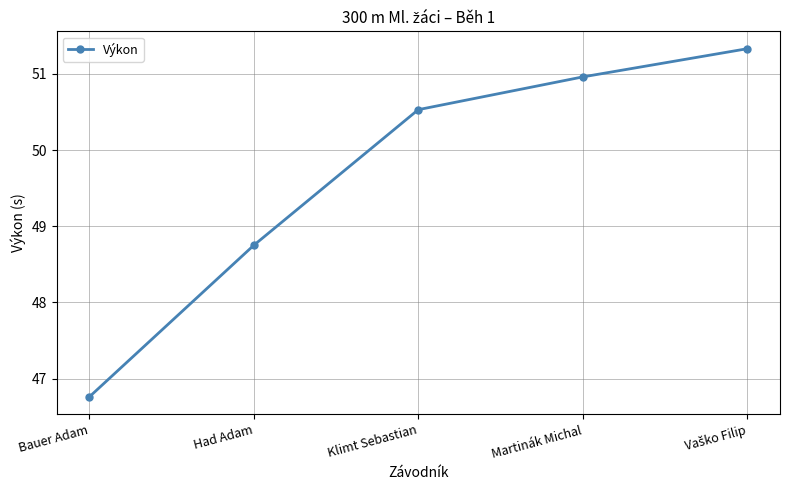

What is the sum of all values?

248.3